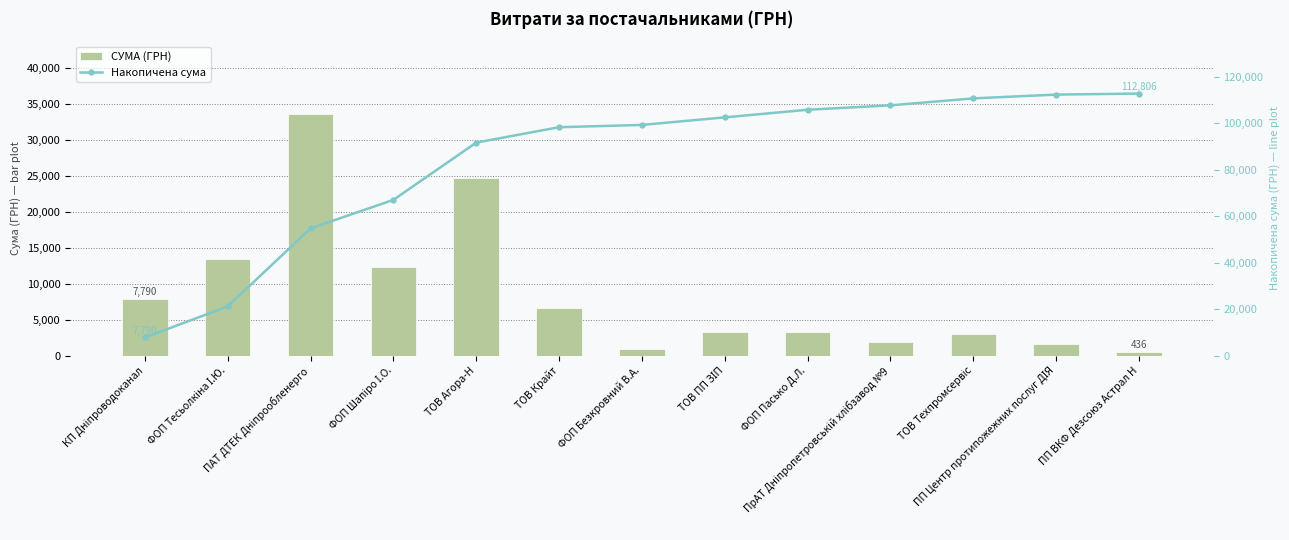

Which series has the widest spread of values?

Накопичена сума